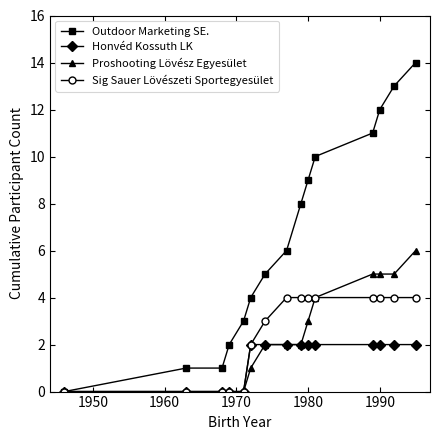

Which series has the widest spread of values?

Outdoor Marketing SE.